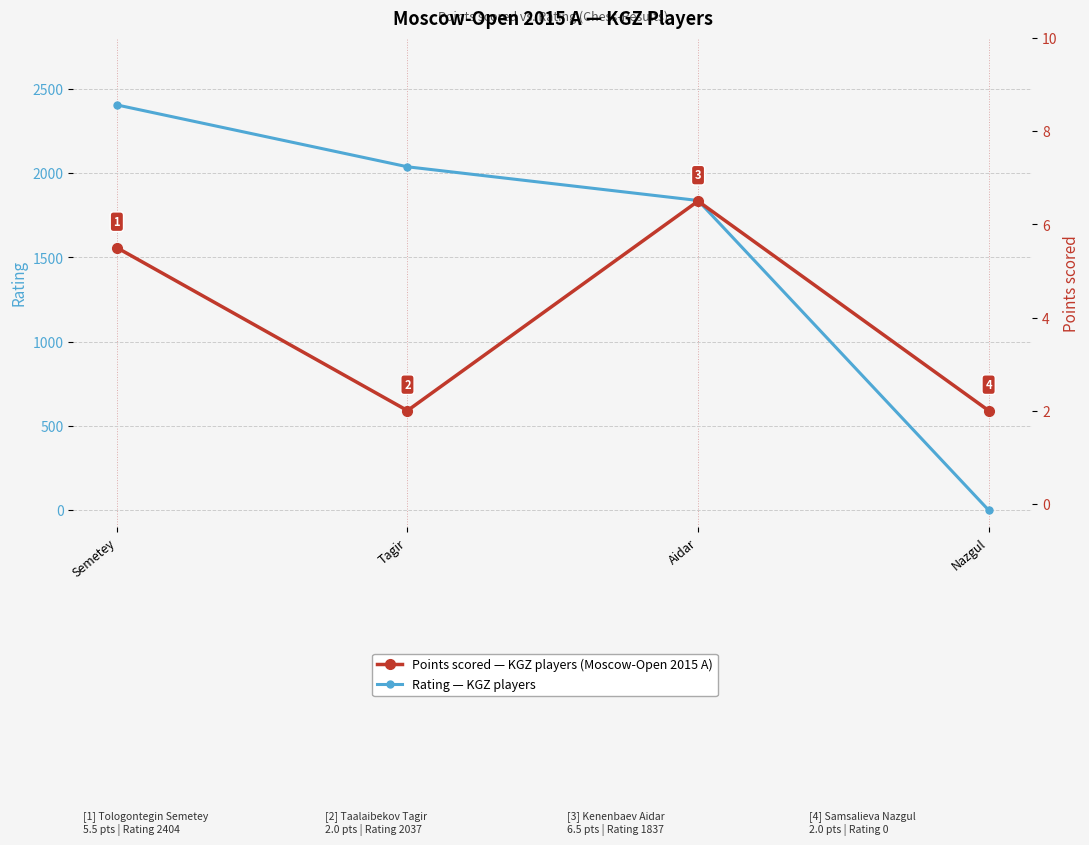

Which category has the highest value in the Rating series?

Semetey